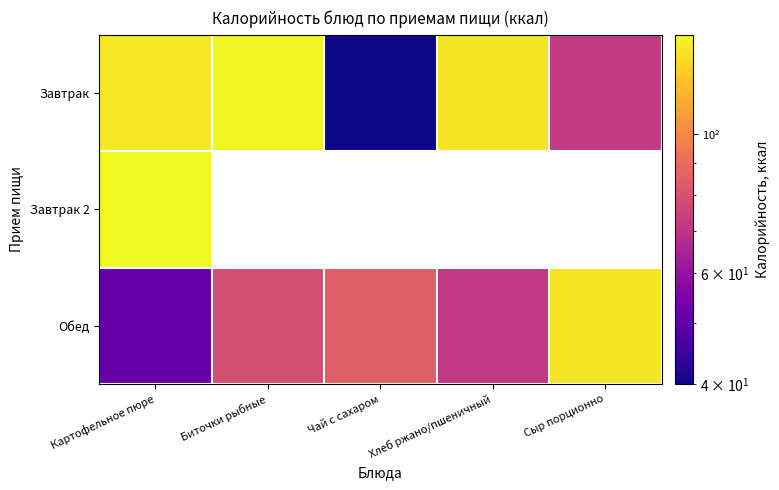

What is the average value of the Обед series?

84.5